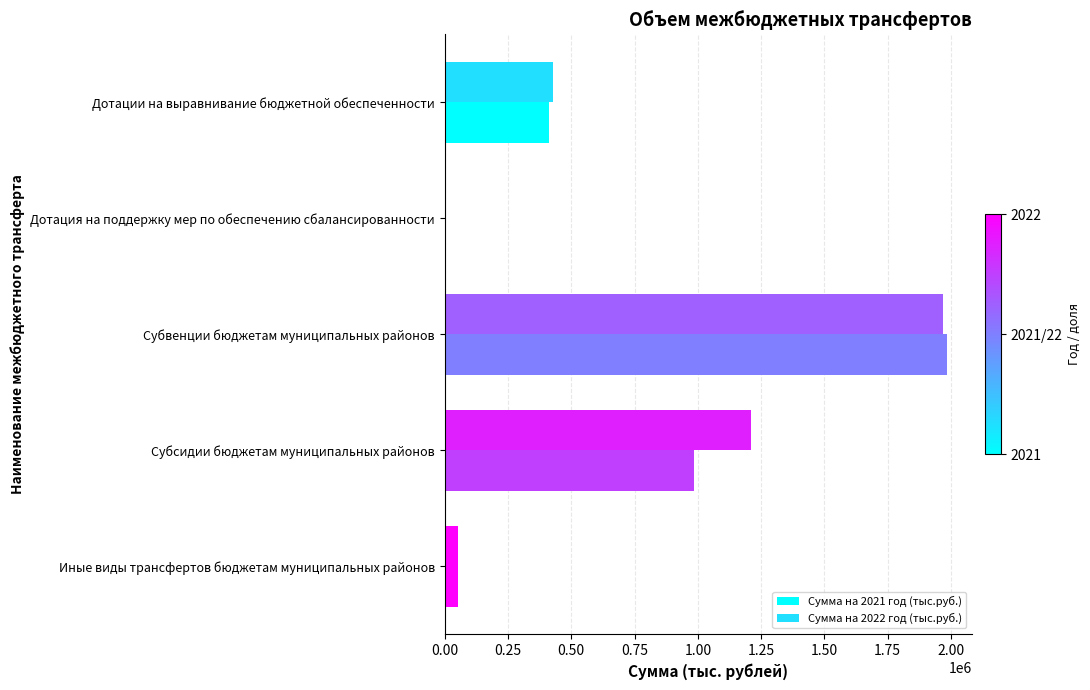

How many positive values does the Сумма на 2021 год (тыс.руб.) series have?

4